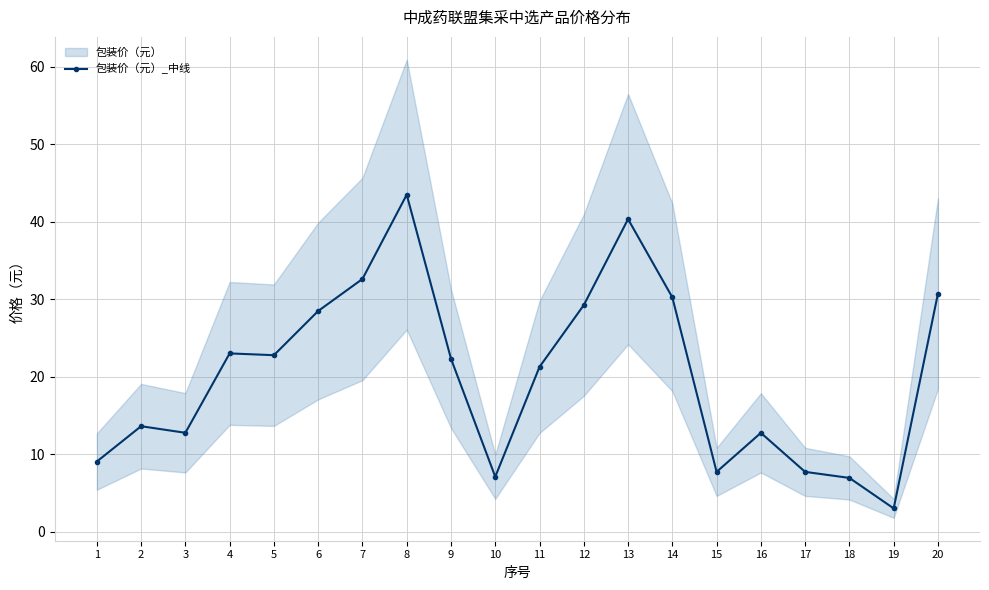

What is the difference between the second highest and second lowest values?

33.4